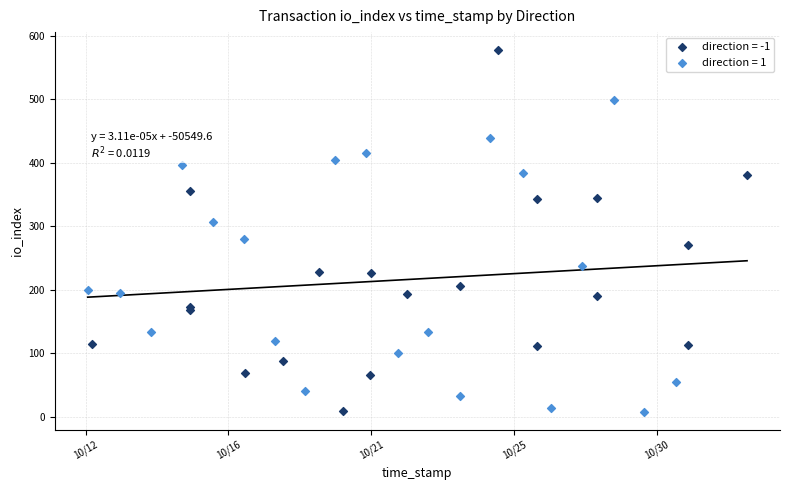

Which series has the widest spread of Y values?

direction = -1